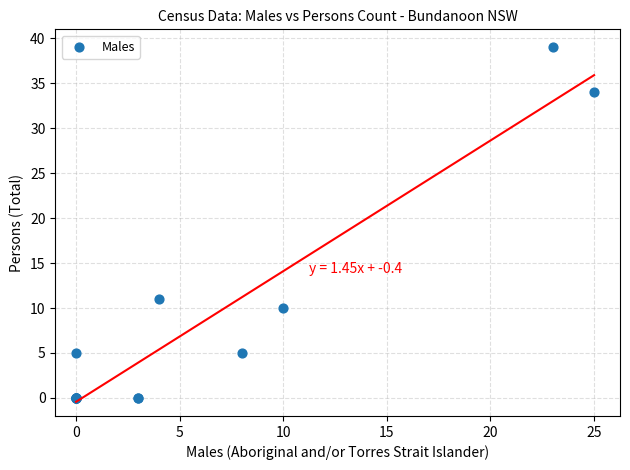

What Y value in the scatter plot is closest to 19?

11